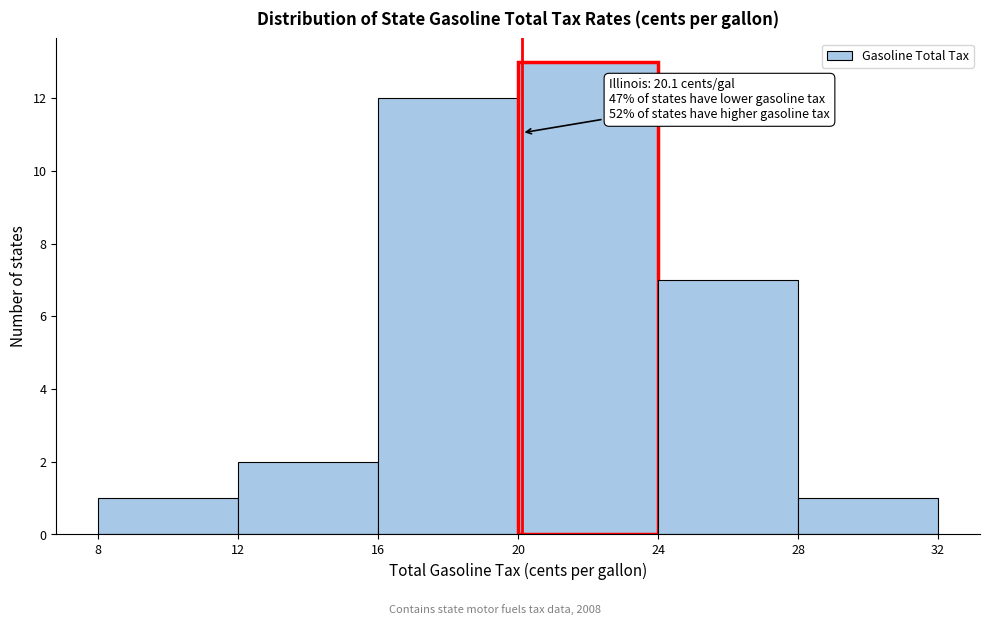

Over which range of the x-axis is the bar tallest?

20 to 24